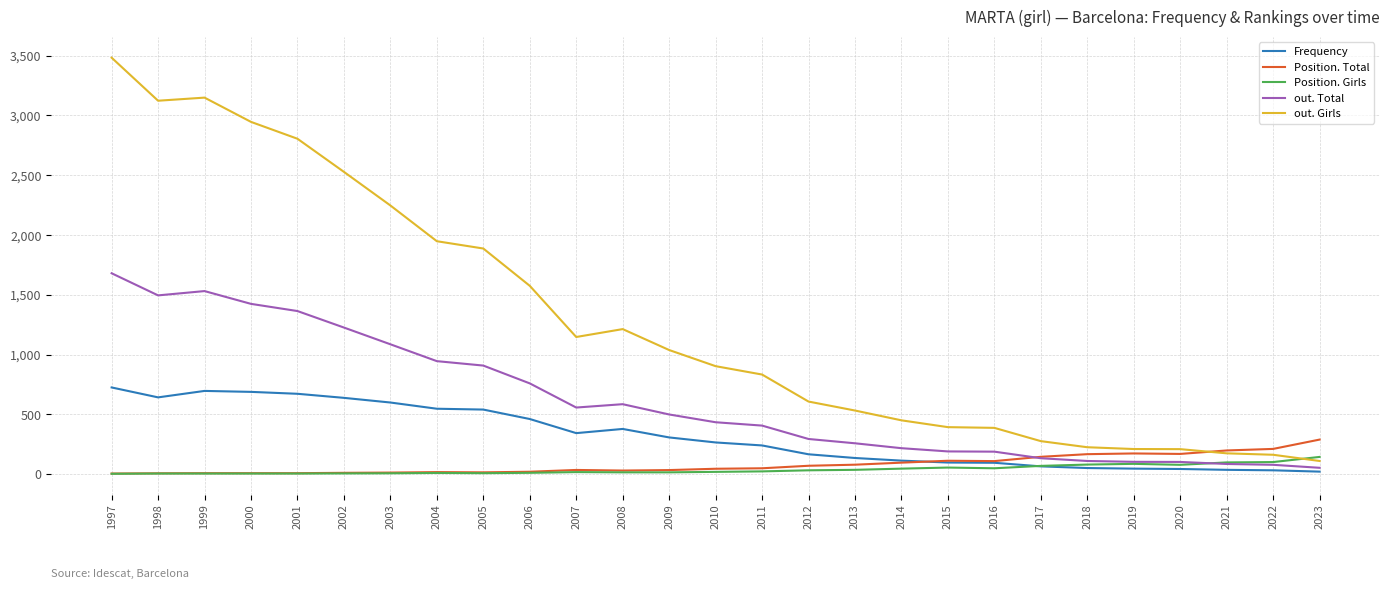

Which series has the largest total across all categories?

out. Girls